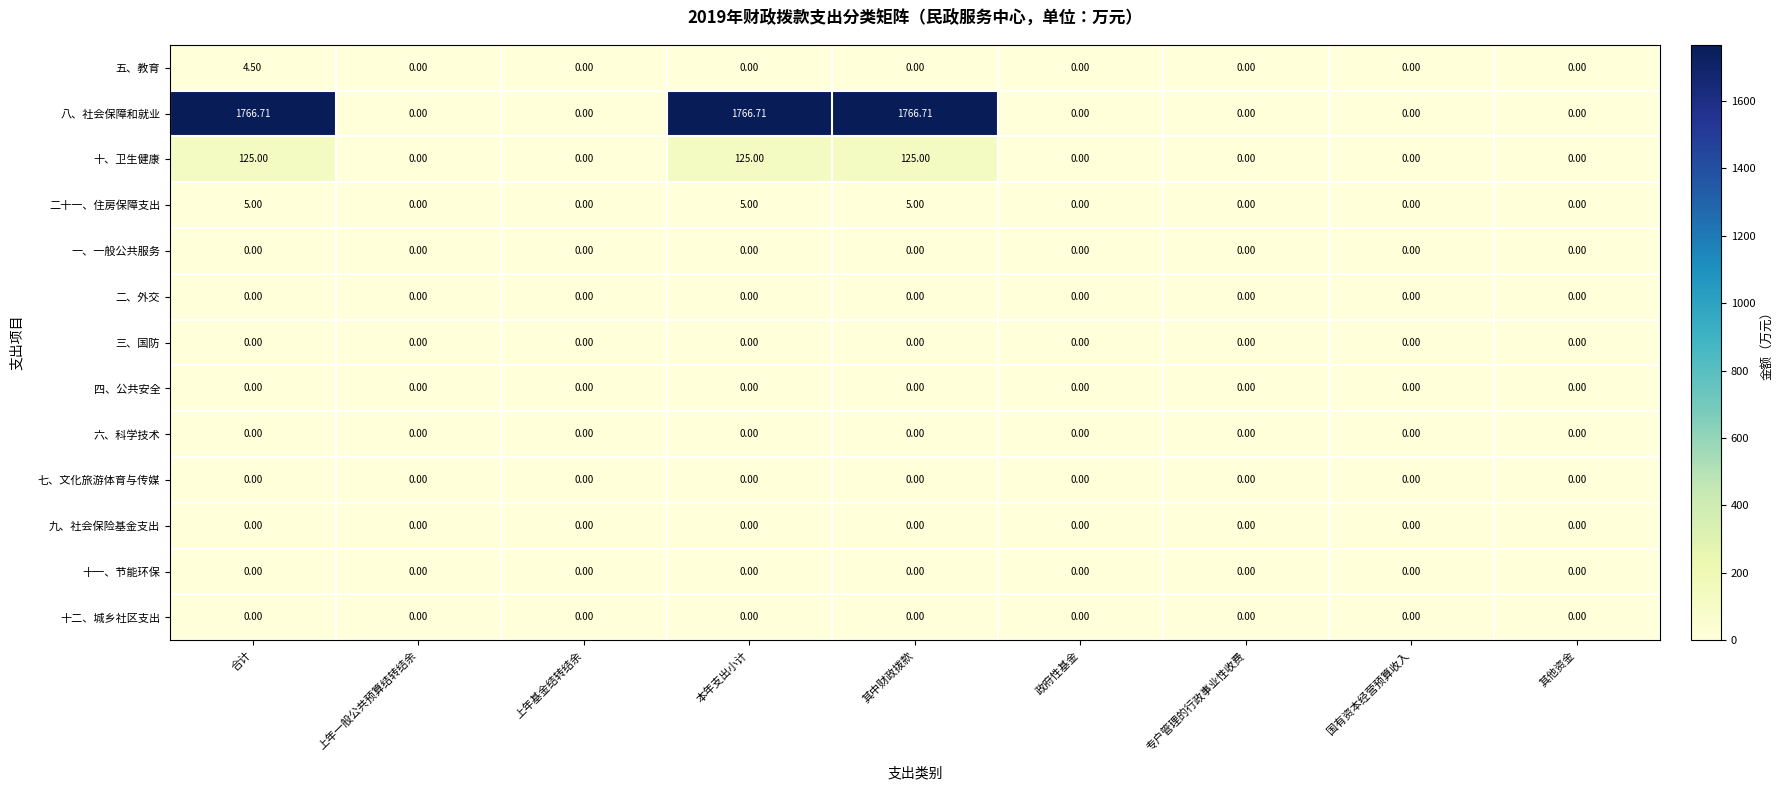

At which category is the sum across all series the highest?

合计